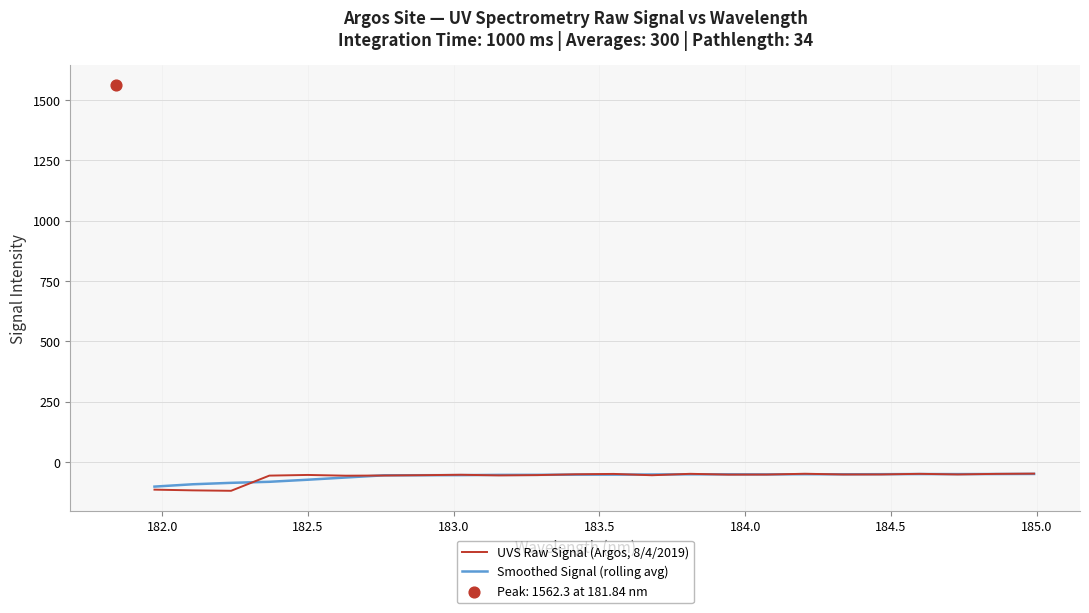

Which series reaches the minimum Y coordinate?

UVS Raw Signal (Argos, 8/4/2019)